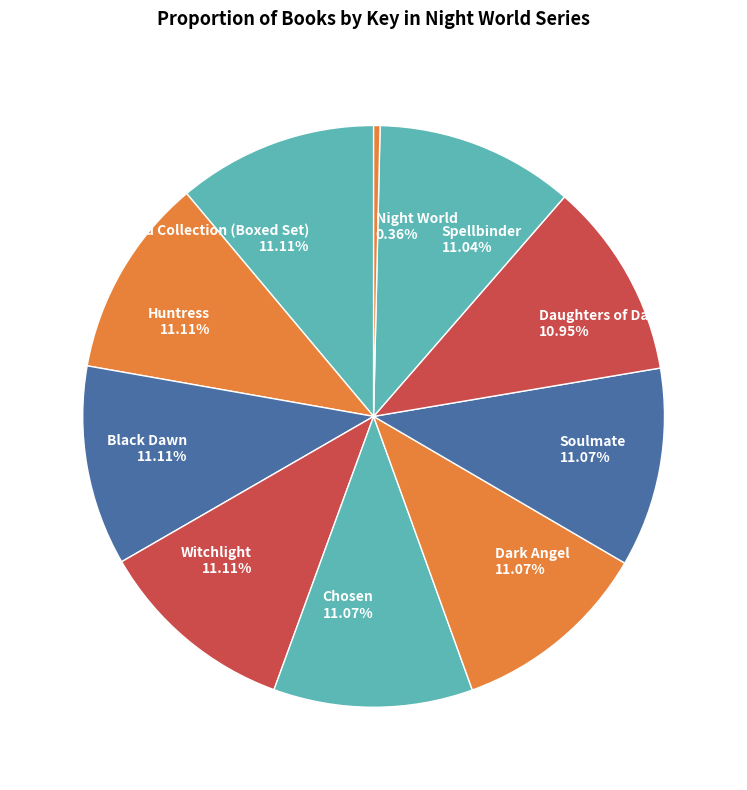

The Witchlight slice represents 1% of the pie. True or false?

False